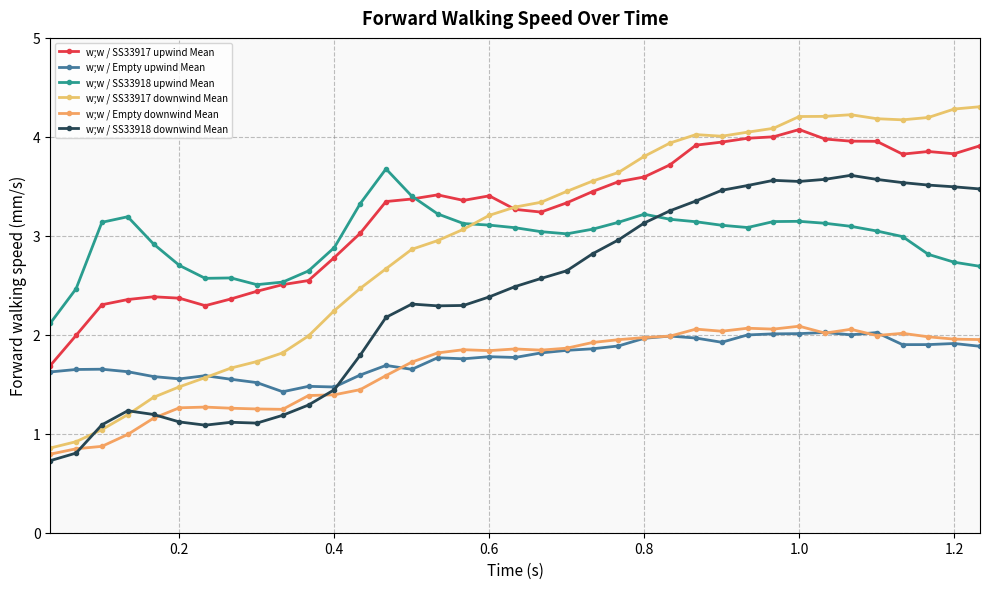

True or false: w;w / SS33918 upwind Mean and w;w / Empty upwind Mean intersect in this chart.

False